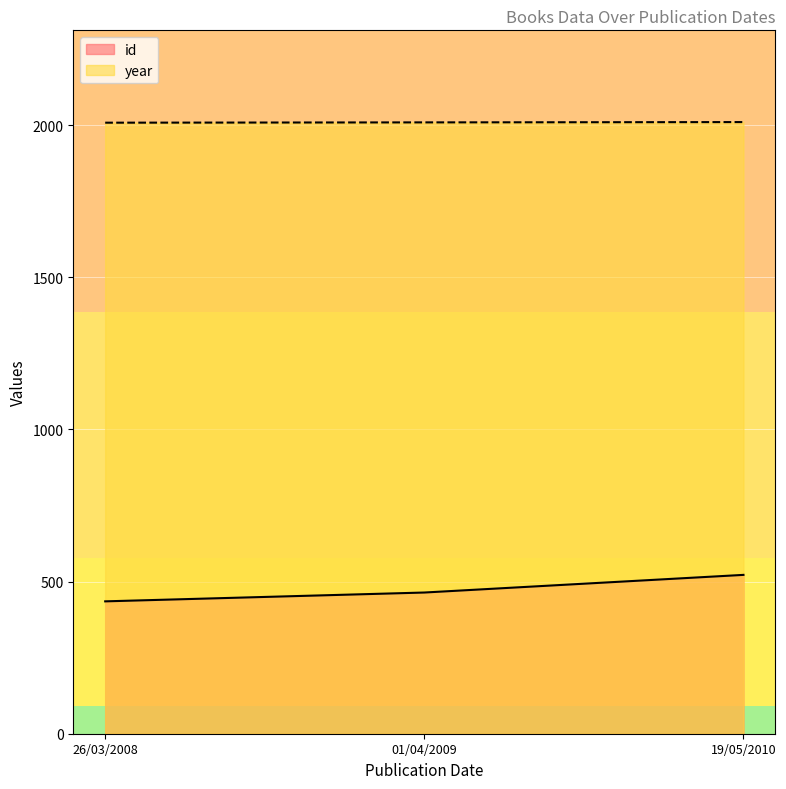

What is the spread (max minus min) of values at 26/03/2008?

1573